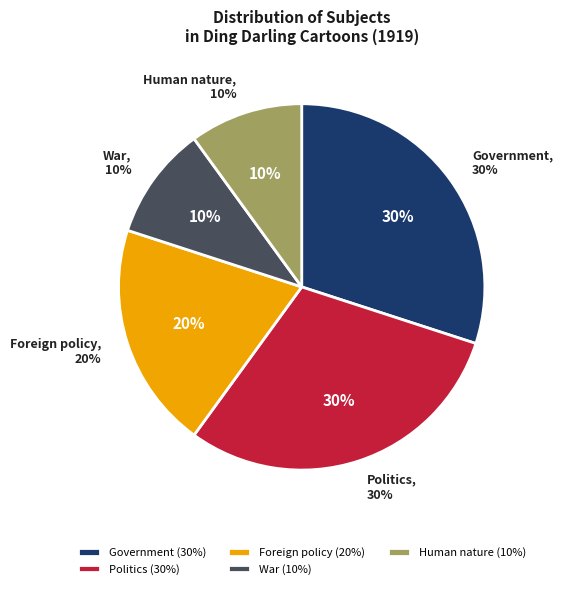

Is there a majority slice in this chart?

No